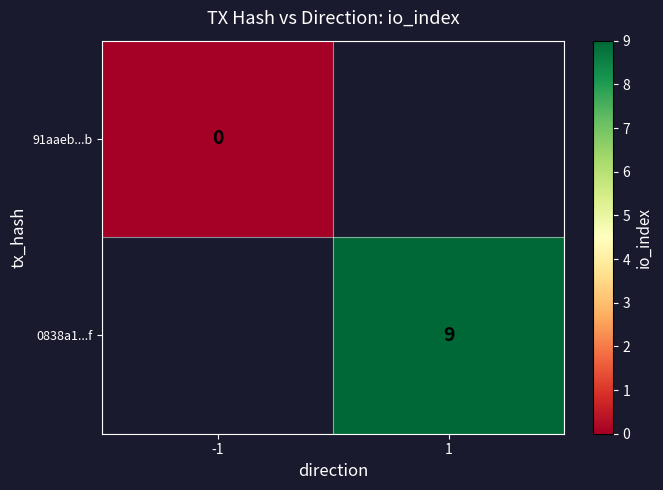

The value of 0838a1...f at 1 is 9. True or false?

True